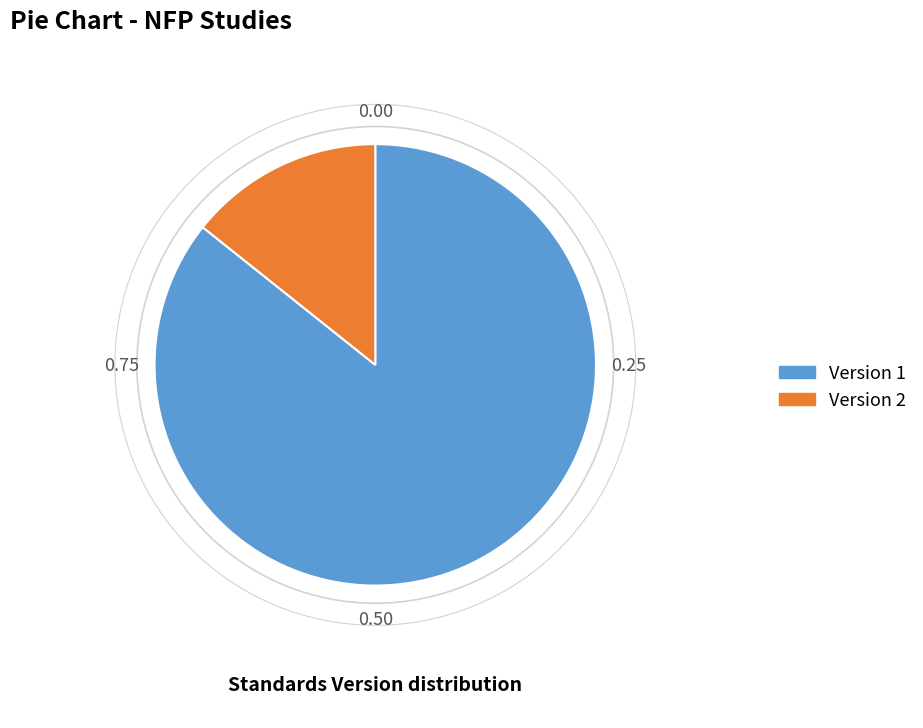

Does any single category account for the majority?

Yes